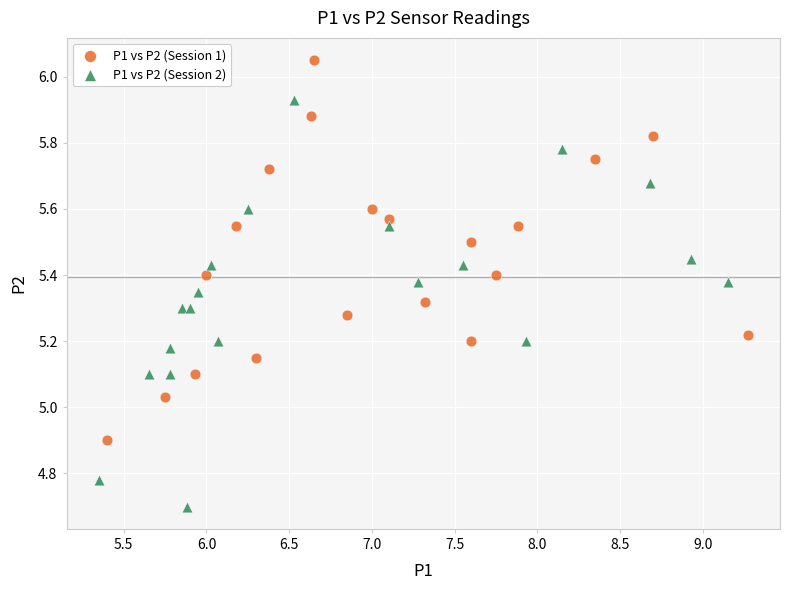

Which series reaches the minimum Y coordinate?

P1 vs P2 (Session 2)